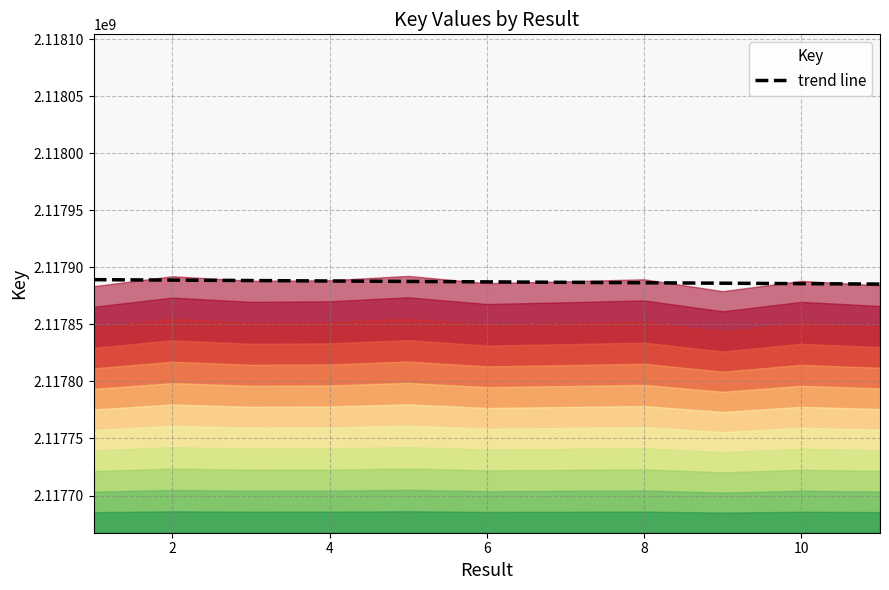

What is the highest value of the trend line series?

2117889246.0